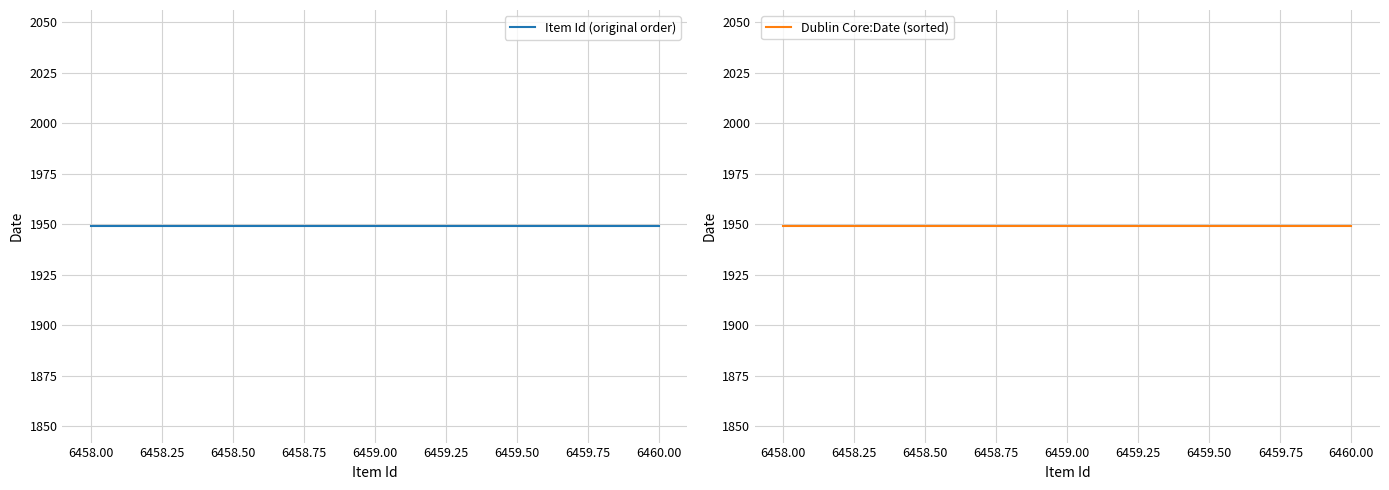

What is the average value of the Item Id series?

6459